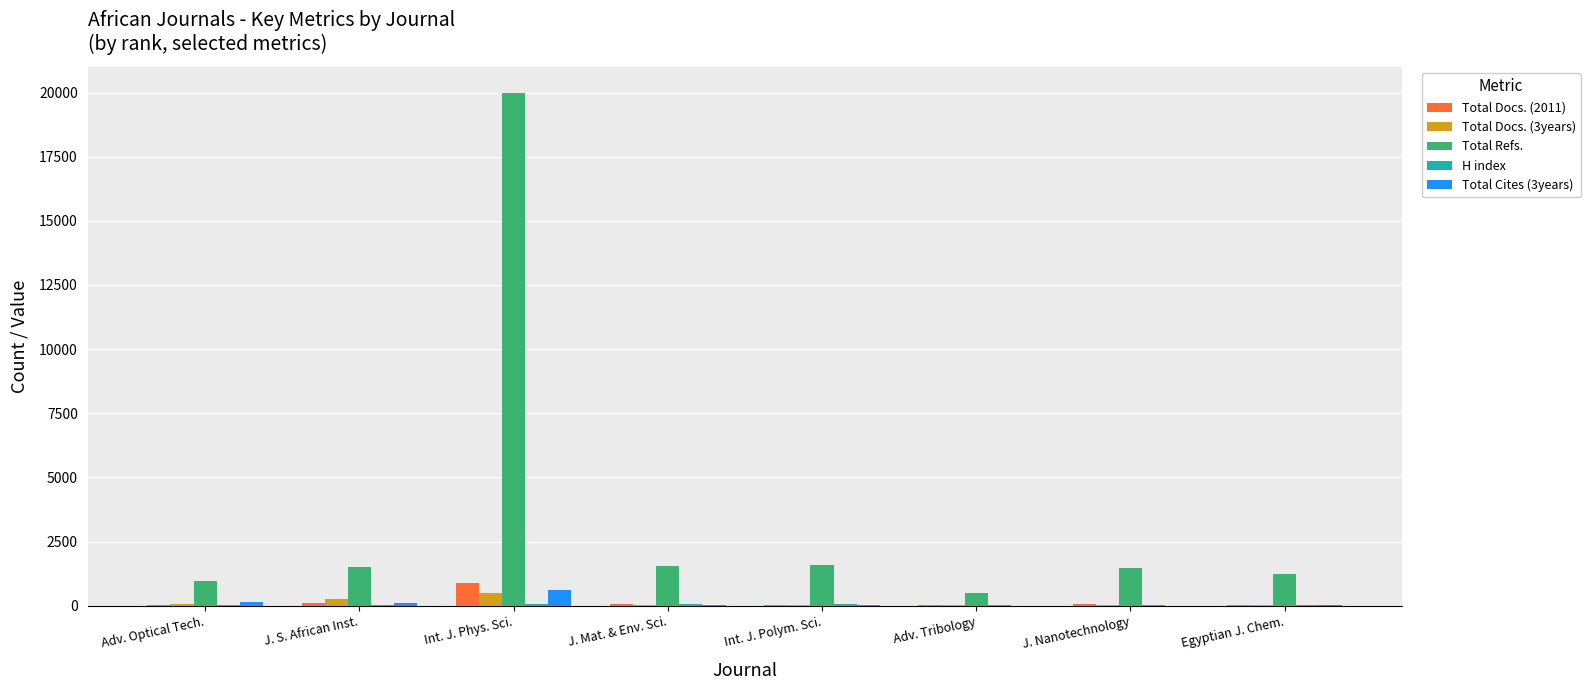

What is the sum of all Total Refs. values?

28801